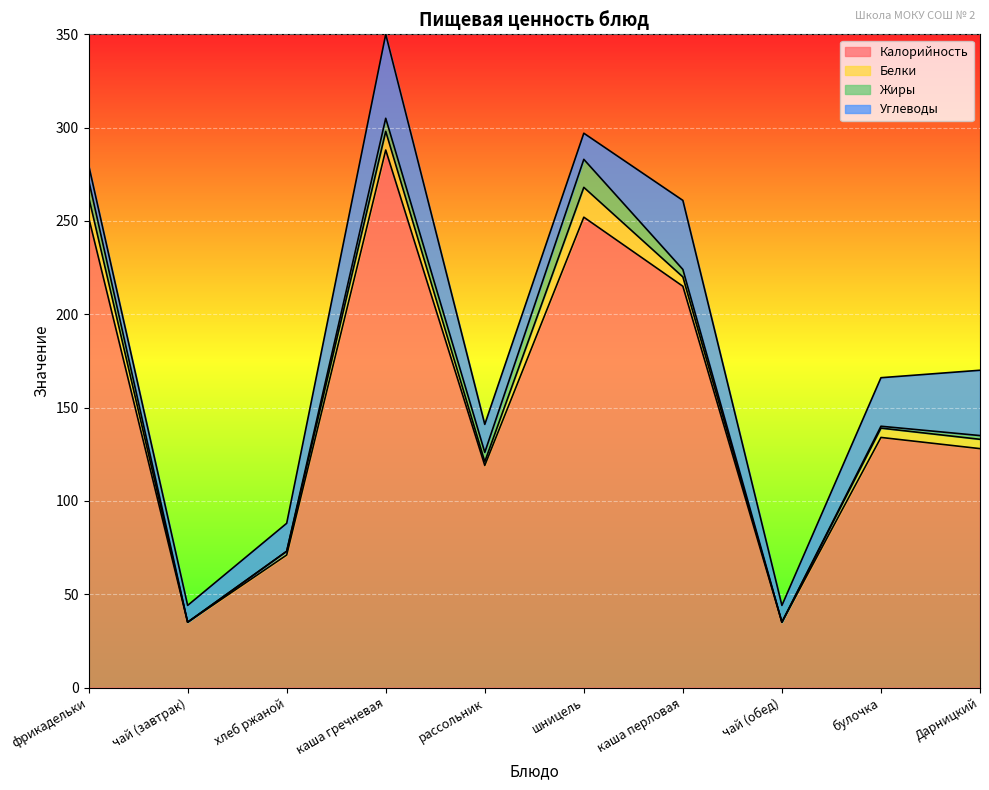

True or false: Жиры has a value of 15 at фрикадельки.

False